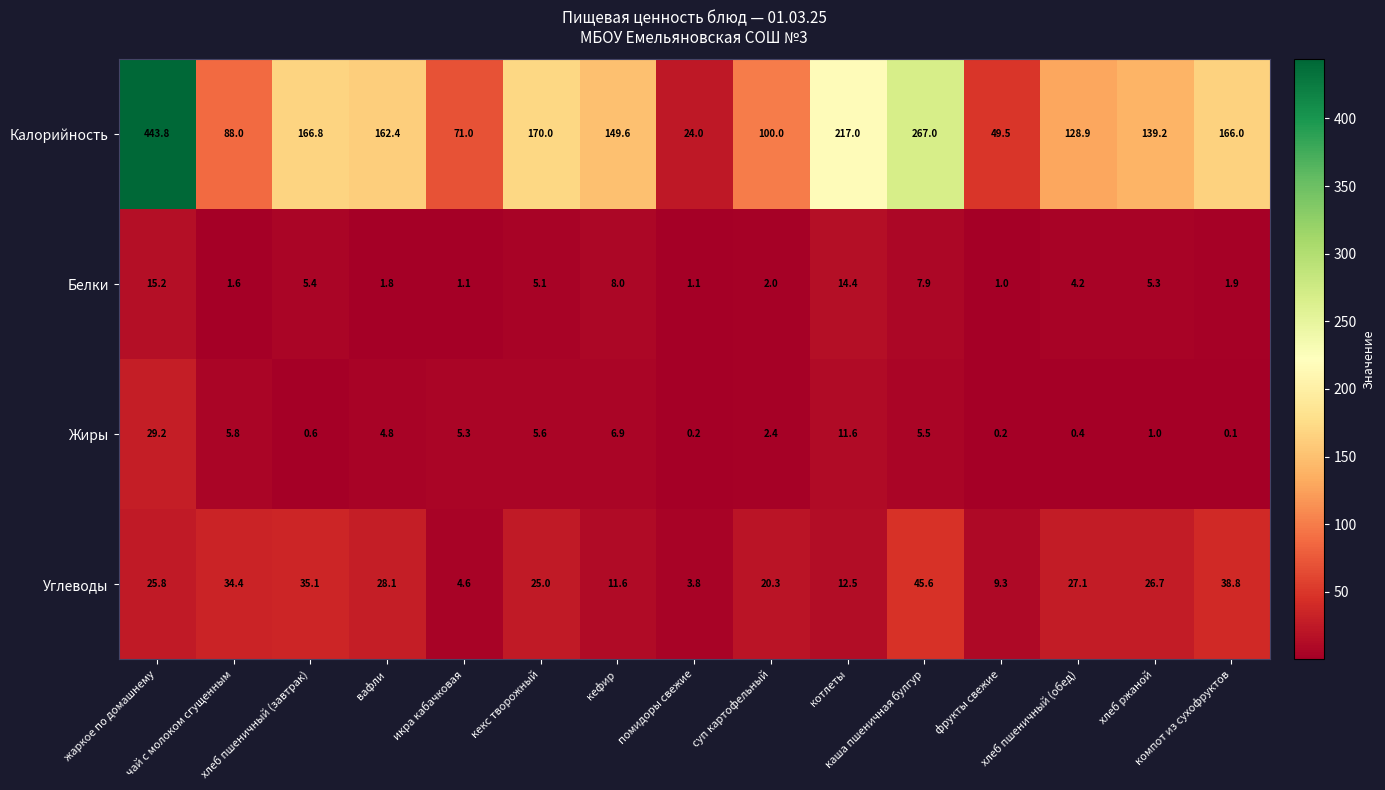

Rank the series by their maximum value, from lowest to highest.

Белки, Жиры, Углеводы, Калорийность